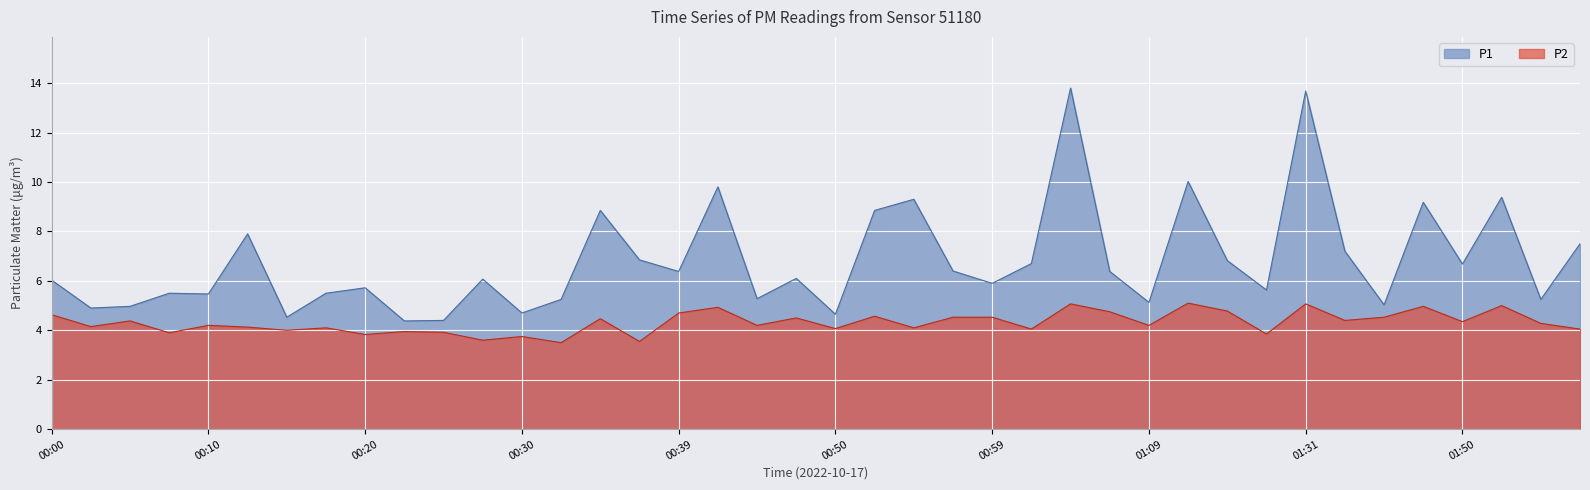

At which category is the sum across all series the highest?

01:04